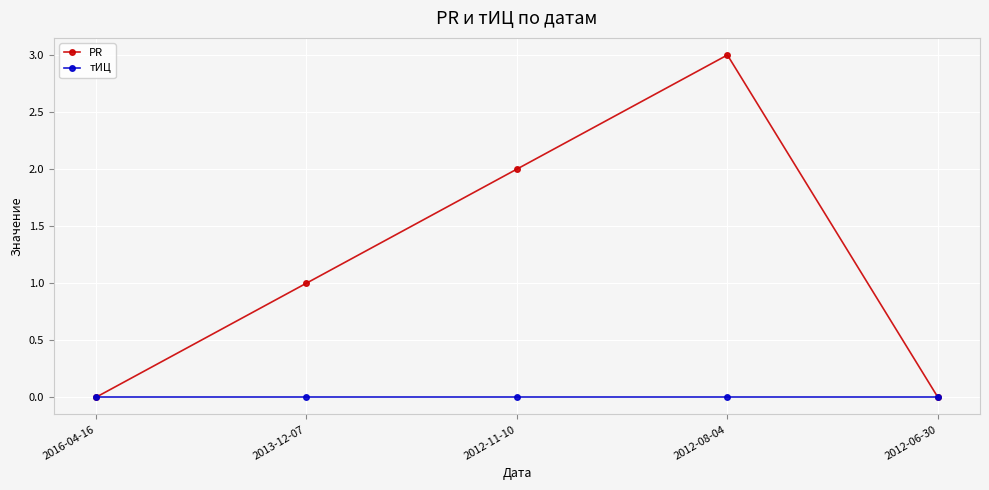

How many data points does each series have?

5